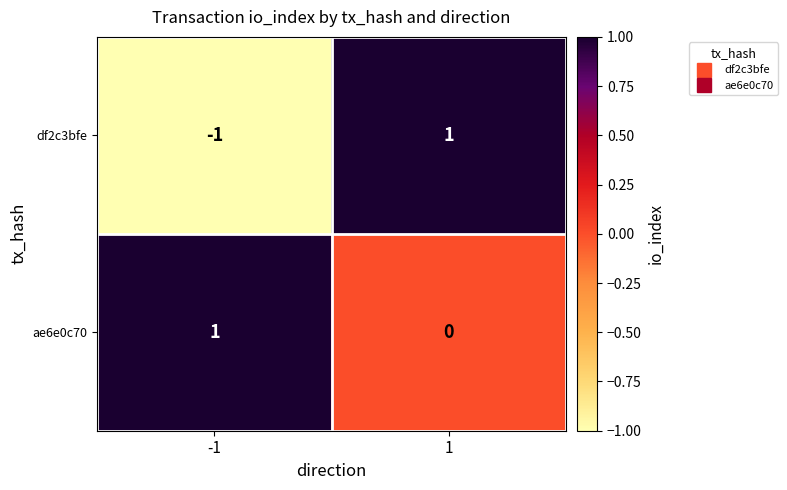

What is the difference between the highest and lowest values at -1?

2